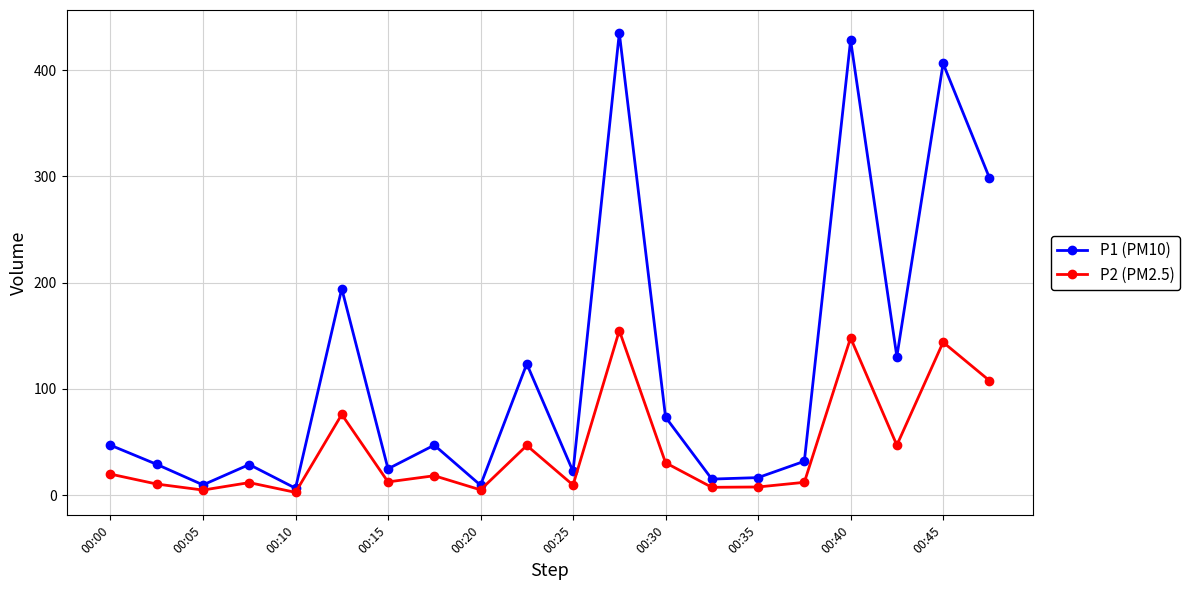

Is this an area chart (filled region under the line)?

No